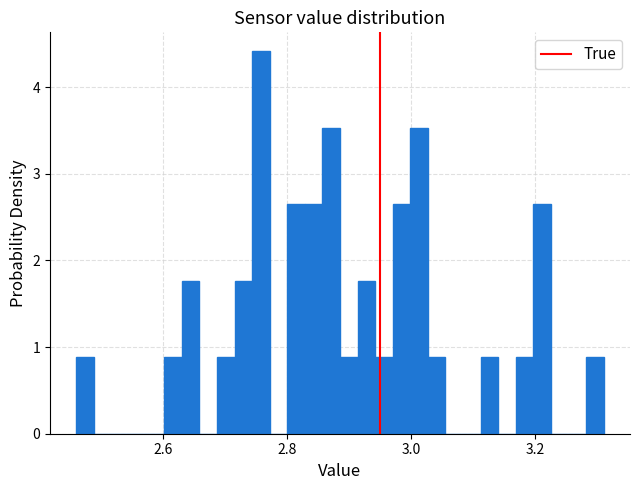

Read against the x-axis, roughly where is the centre of the tallest bar?

2.76